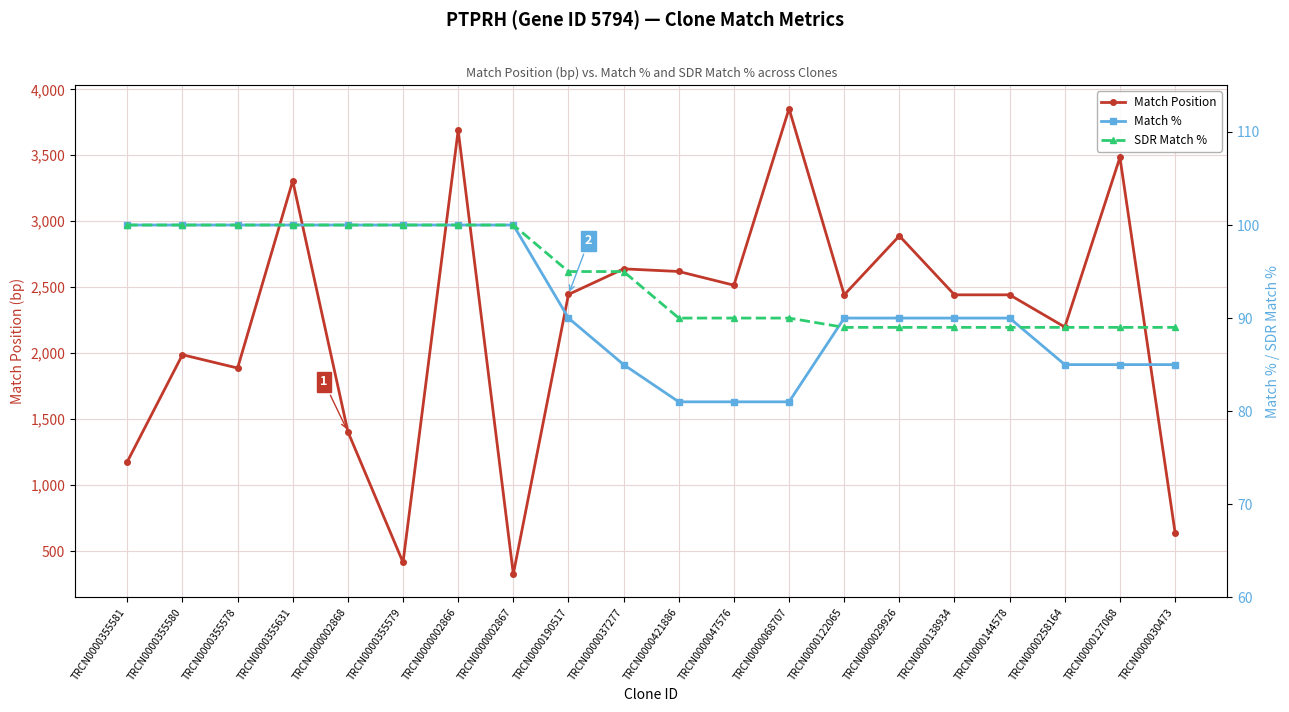

What are all the series names shown in the legend?

Match Position, Match %, SDR Match %